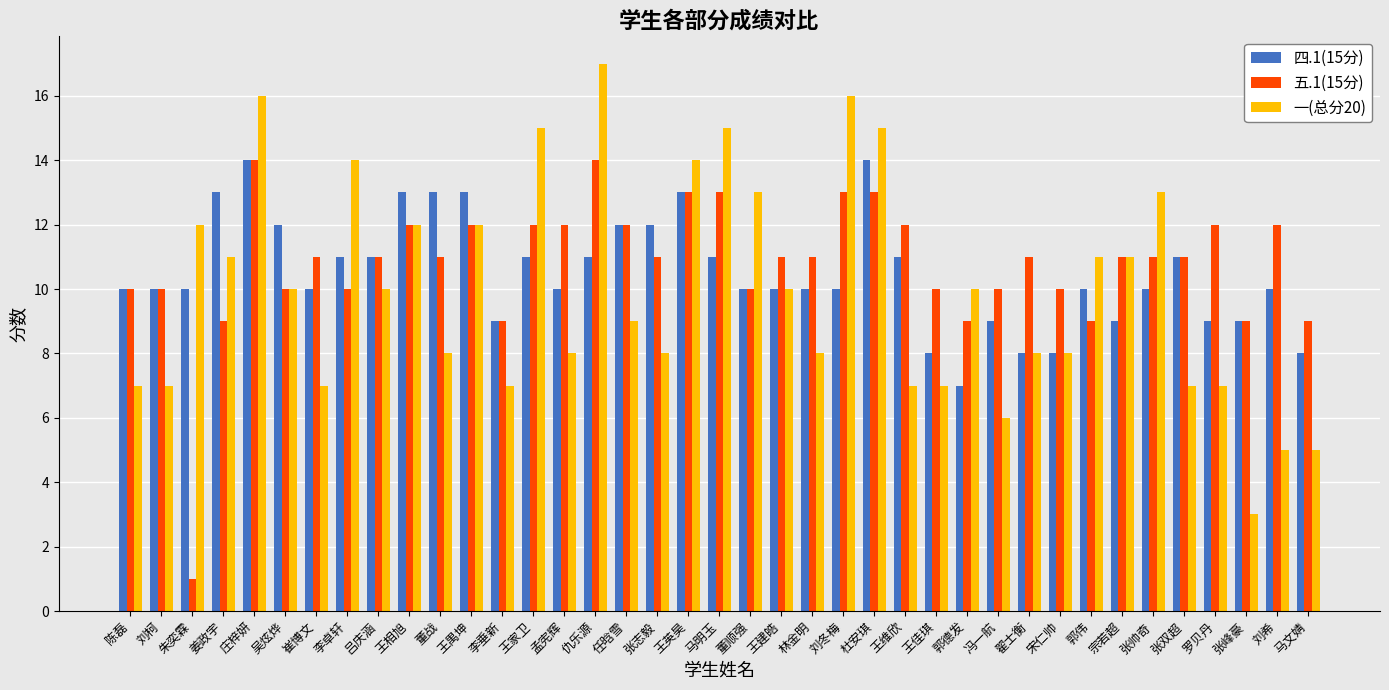

What position from the right is 刘希?

2